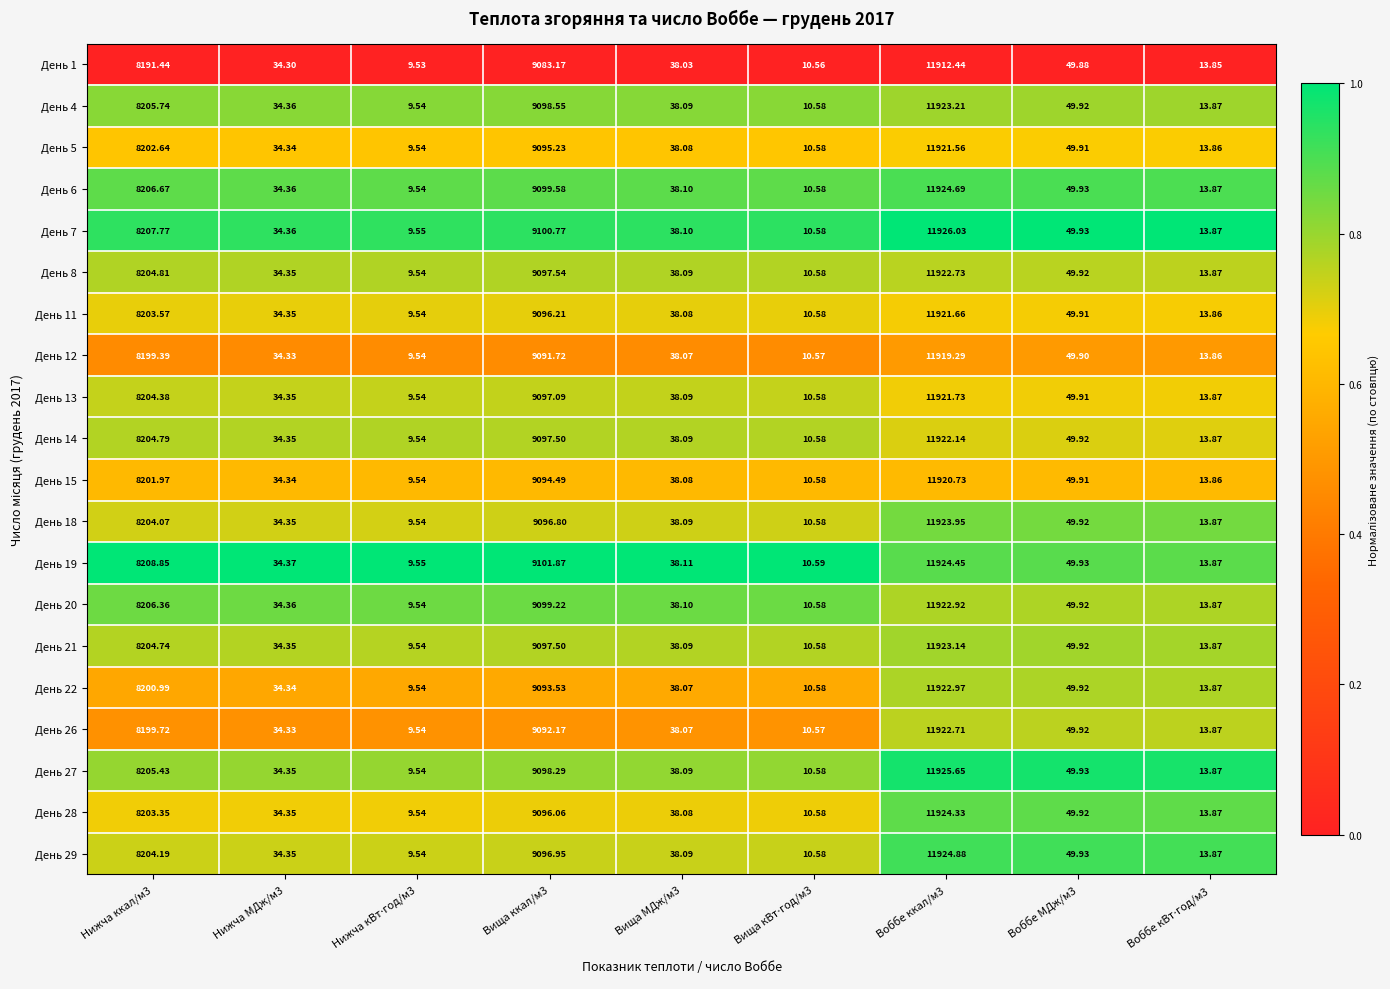

Which category has the highest value across all series?

Воббе ккал/м3